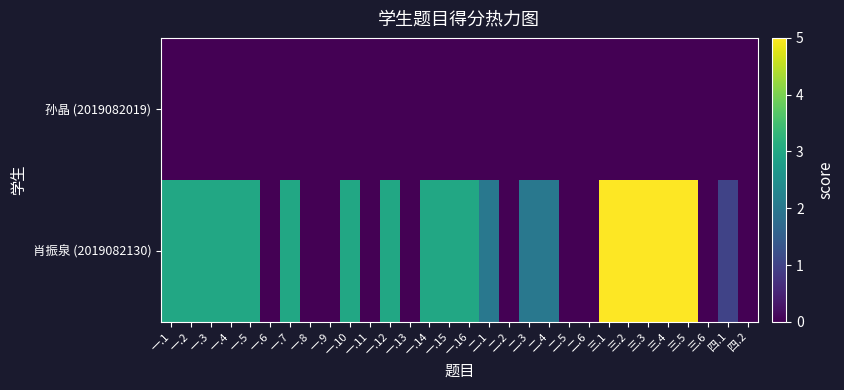

At which category is the sum across all series the highest?

三.1